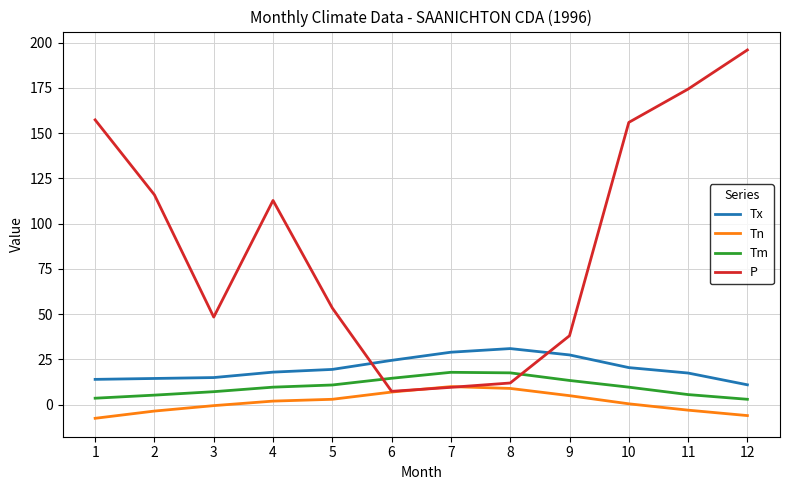

What are all the series names shown in the legend?

Tx, Tn, Tm, P